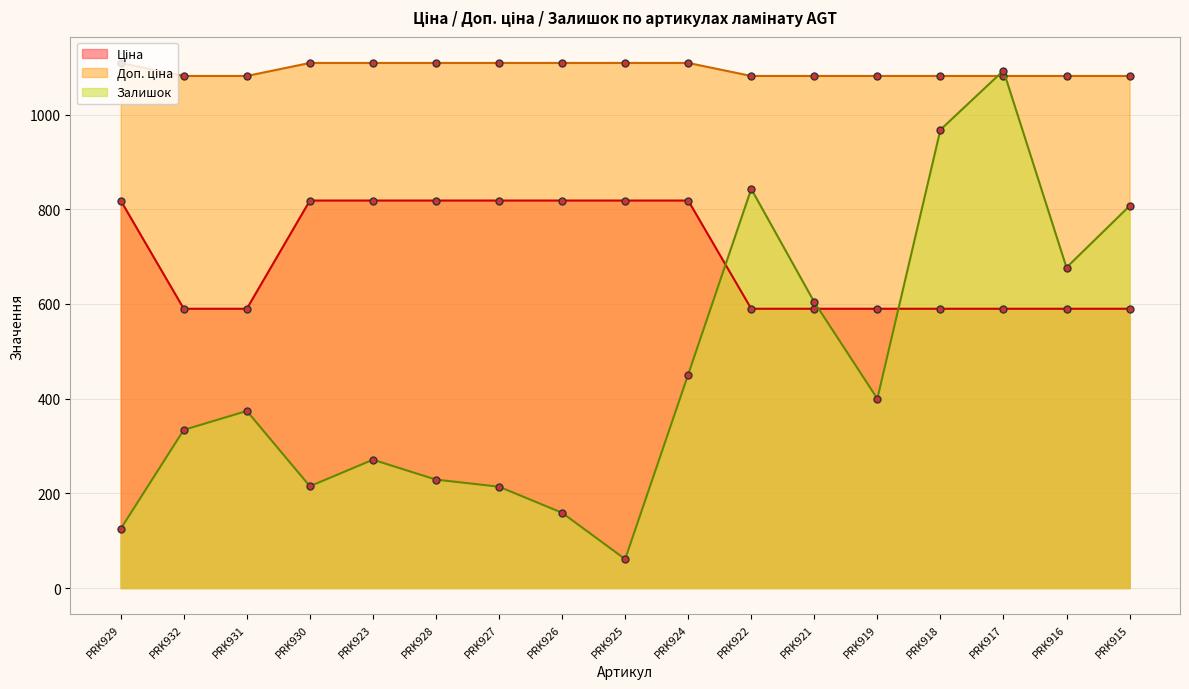

Where do Залишок and Ціна first cross each other?

PRK924 and PRK922